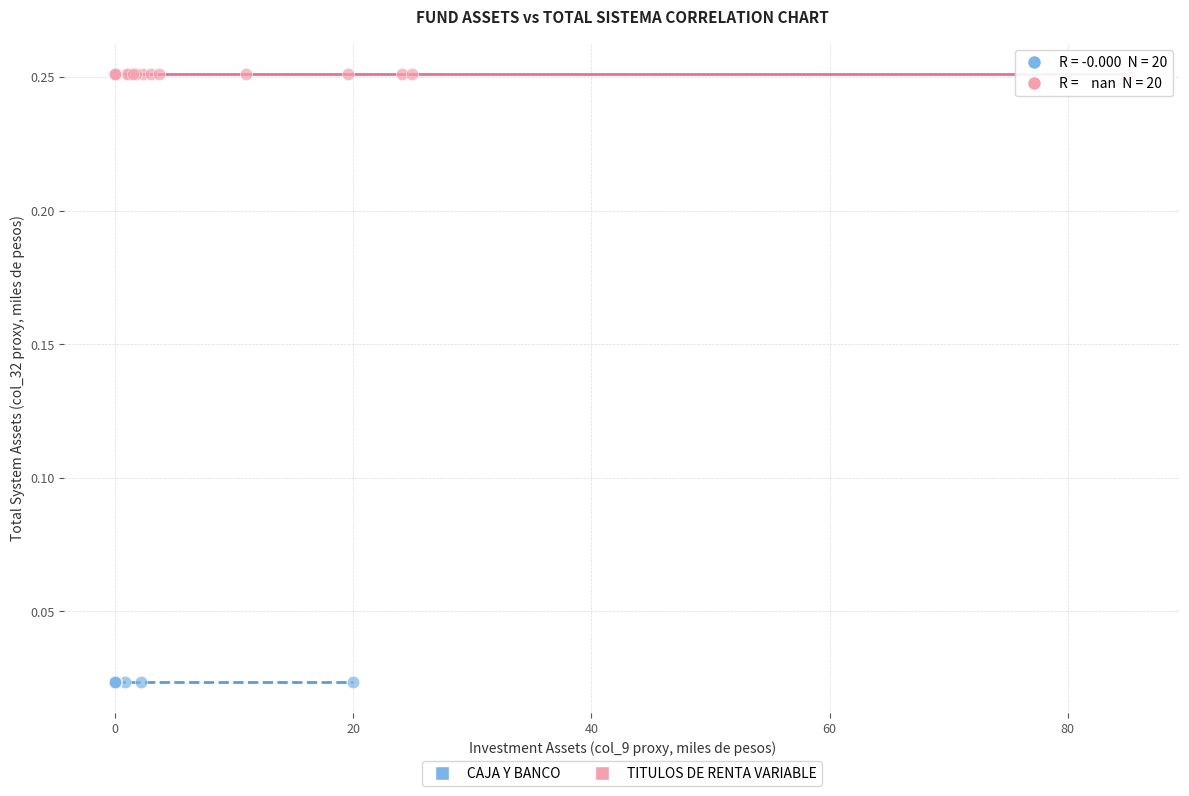

What are all the series names shown in the legend?

CAJA Y BANCO, TITULOS DE RENTA VARIABLE